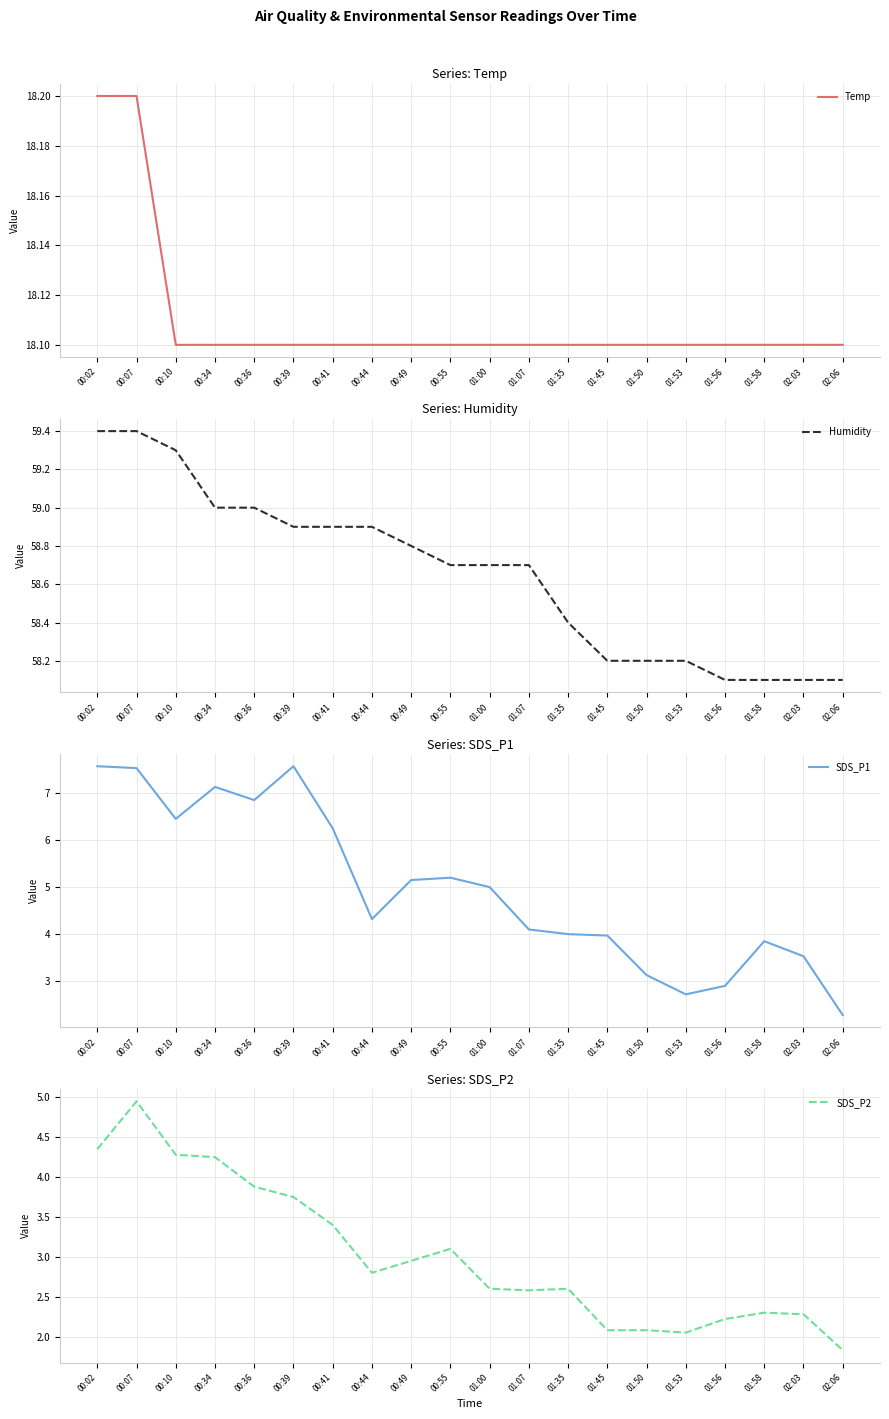

Which has a higher value, 01:50 or 01:58?

01:50